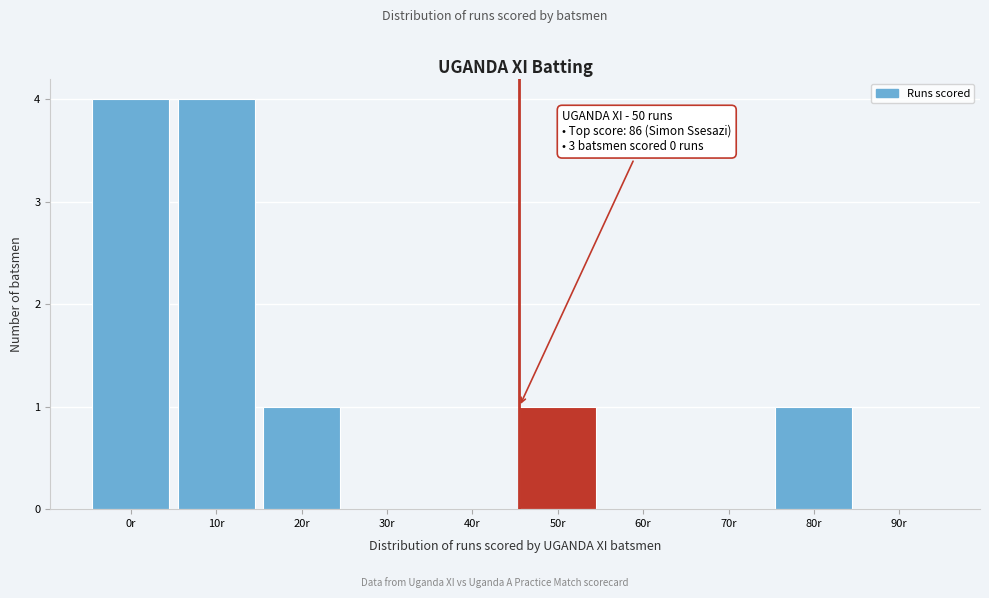

Reading right to left, extract all data points from this chart.

90r=0	80r=1	70r=0	60r=0	50r=1	40r=0	30r=0	20r=1	10r=4	0r=4